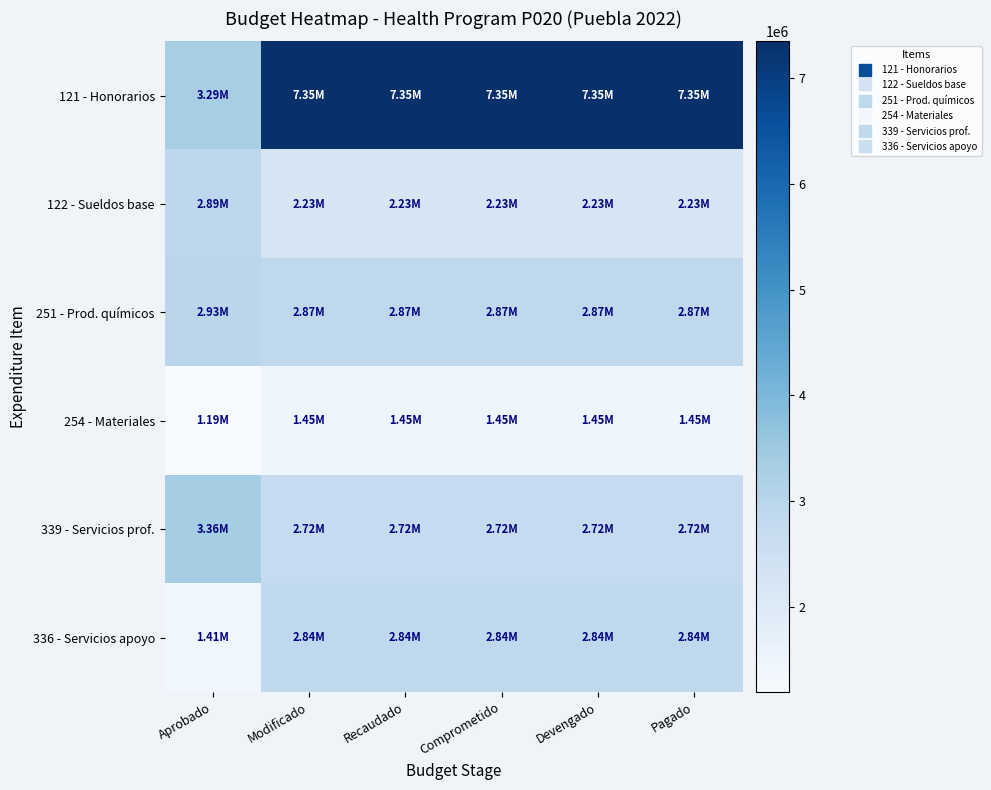

List the series in order of their peak value, lowest first.

254 - Materiales, 336 - Servicios apoyo, 122 - Sueldos base, 251 - Prod. químicos, 339 - Servicios prof., 121 - Honorarios